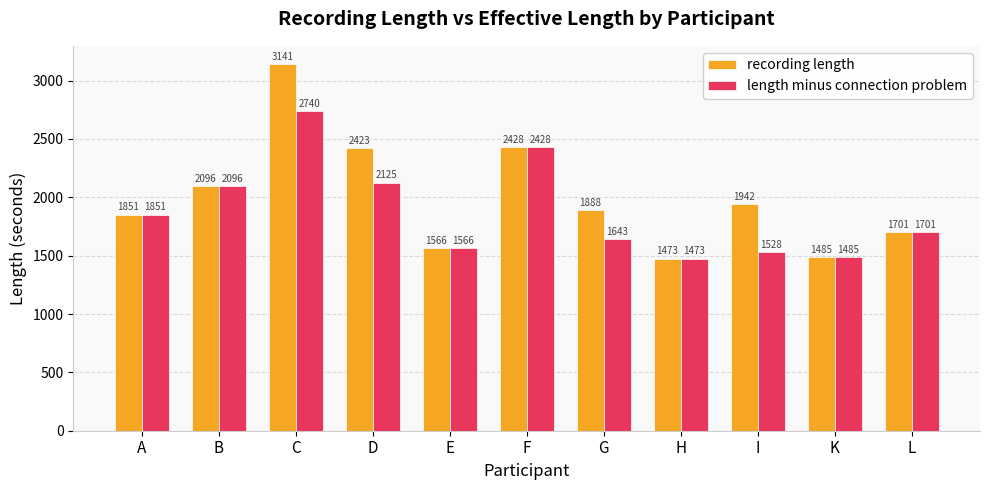

What is the minimum value shown in the chart?

1473.0